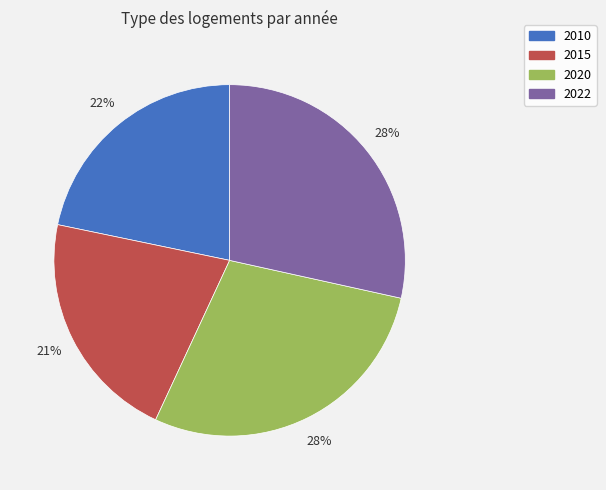

What is the ratio of the value at 2010 to the value at 2022?

0.8